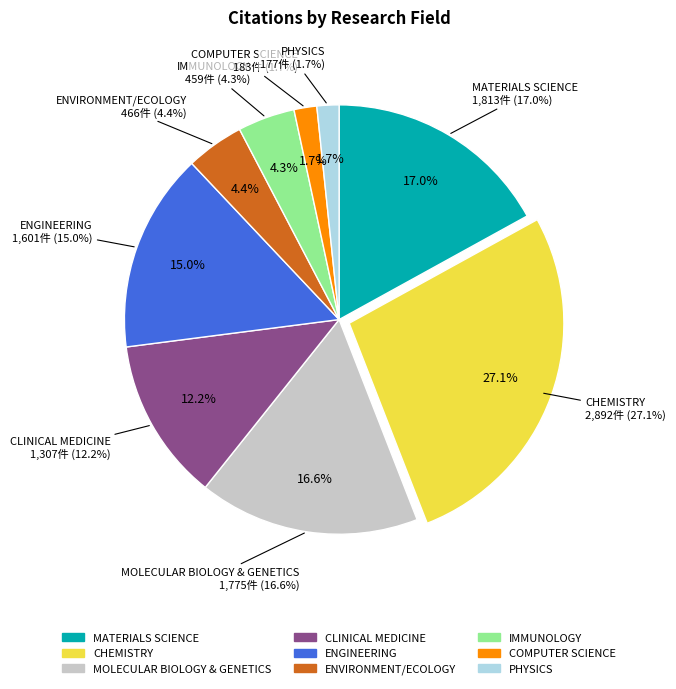

How many slices are in this pie chart?

9